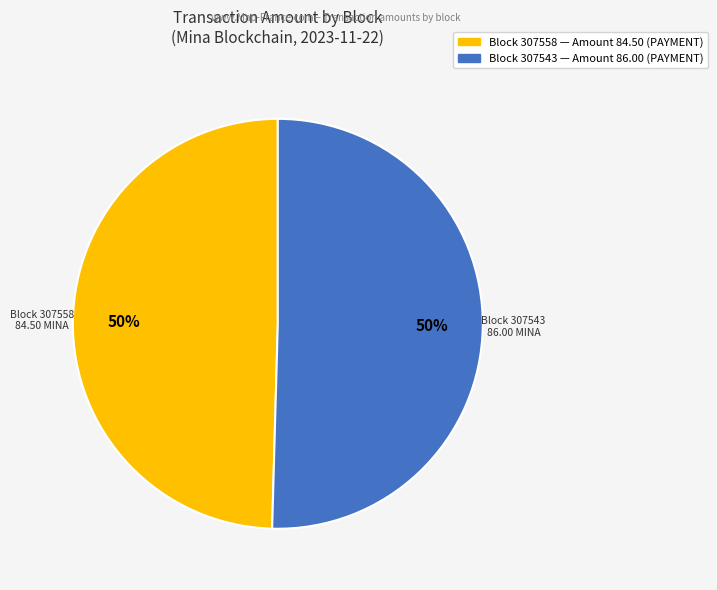

To the nearest percent, what is the average slice percentage?

50%